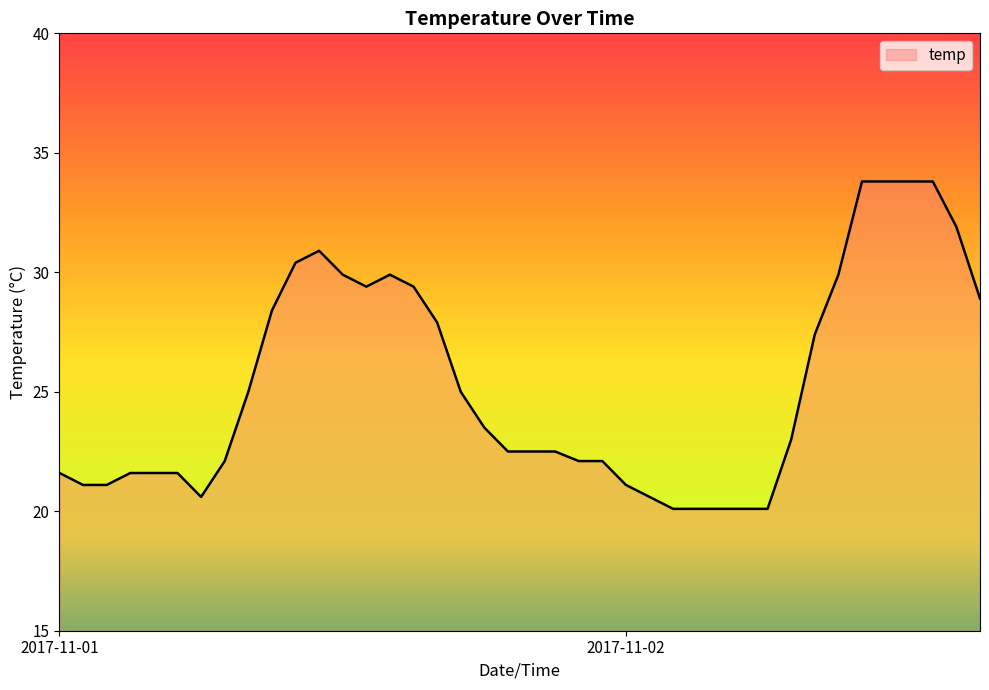

What is the greatest value displayed?

33.8